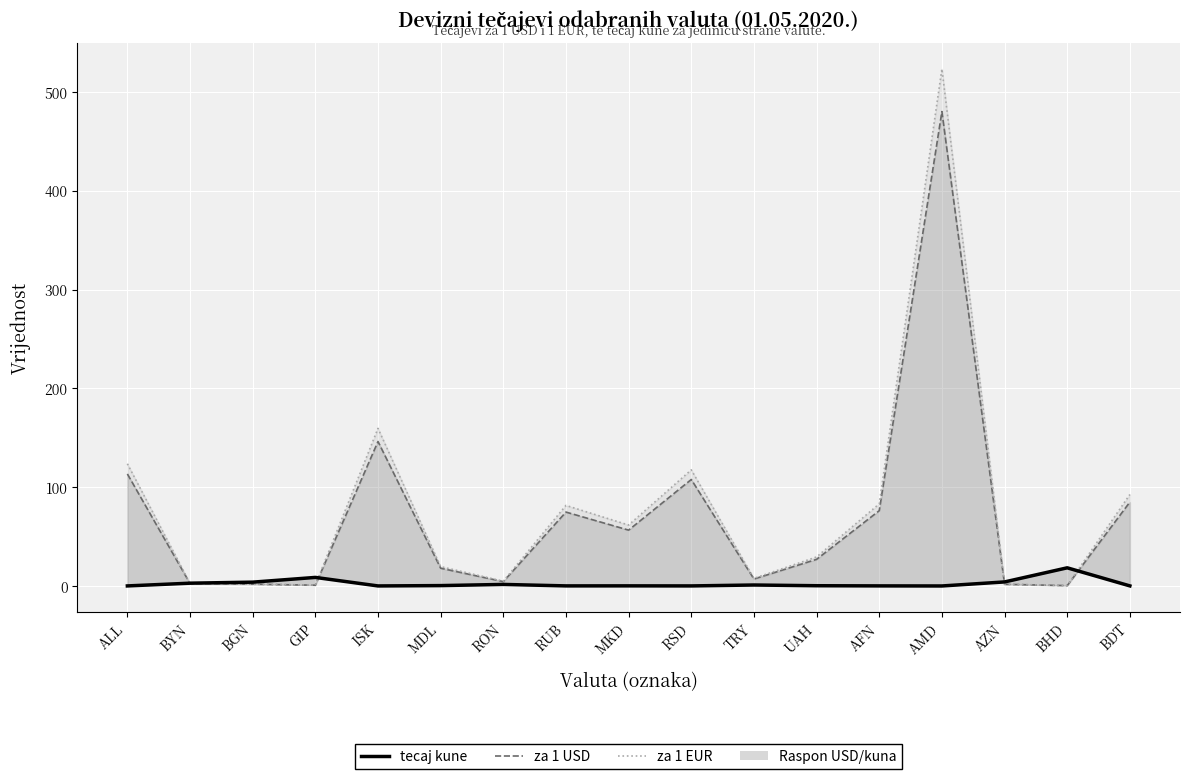

True or false: za 1 USD (50% CI) has more than 0 interior local peaks.

True